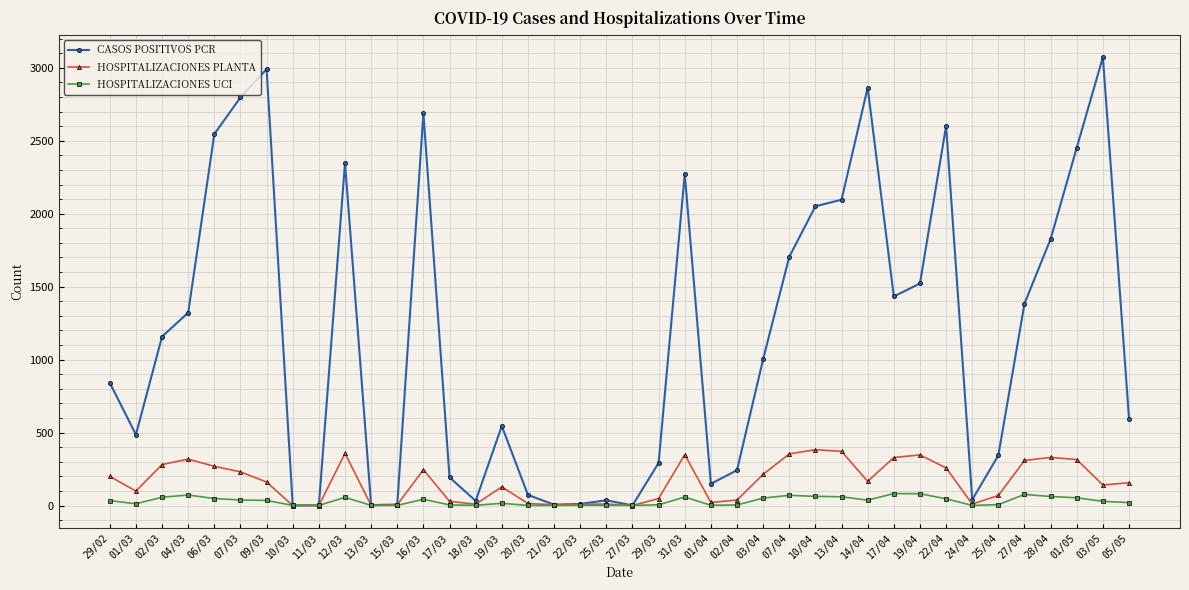

What is the difference between the highest and lowest values at 11/03?

1